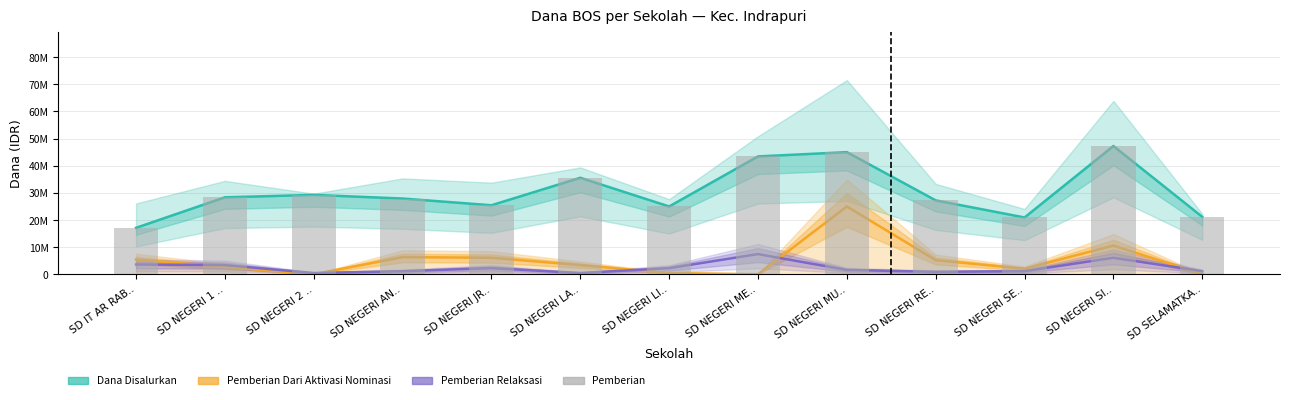

What position from the left is SD NEGERI AN..?

4